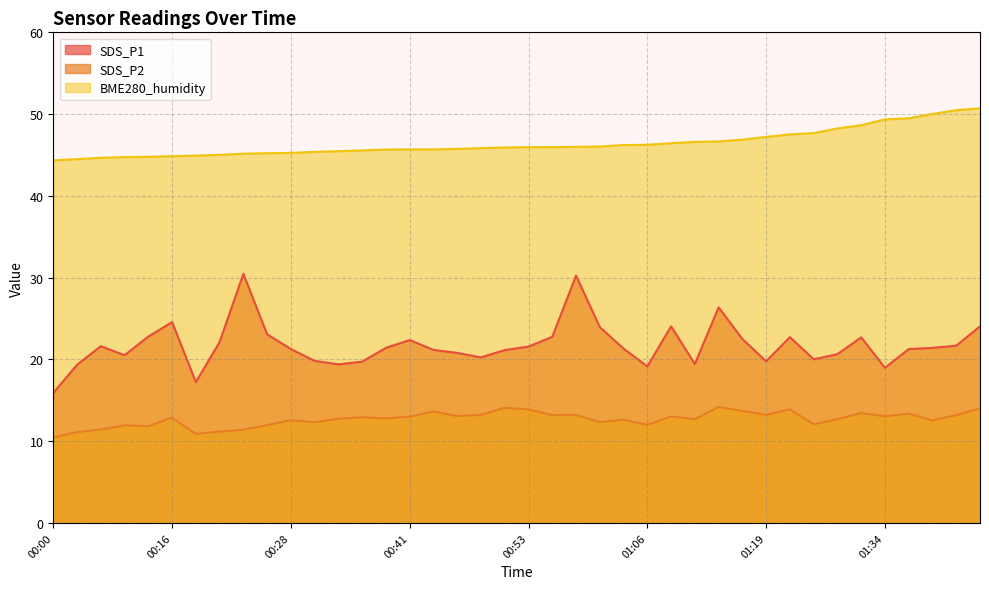

How many categories are shown in the chart?

40